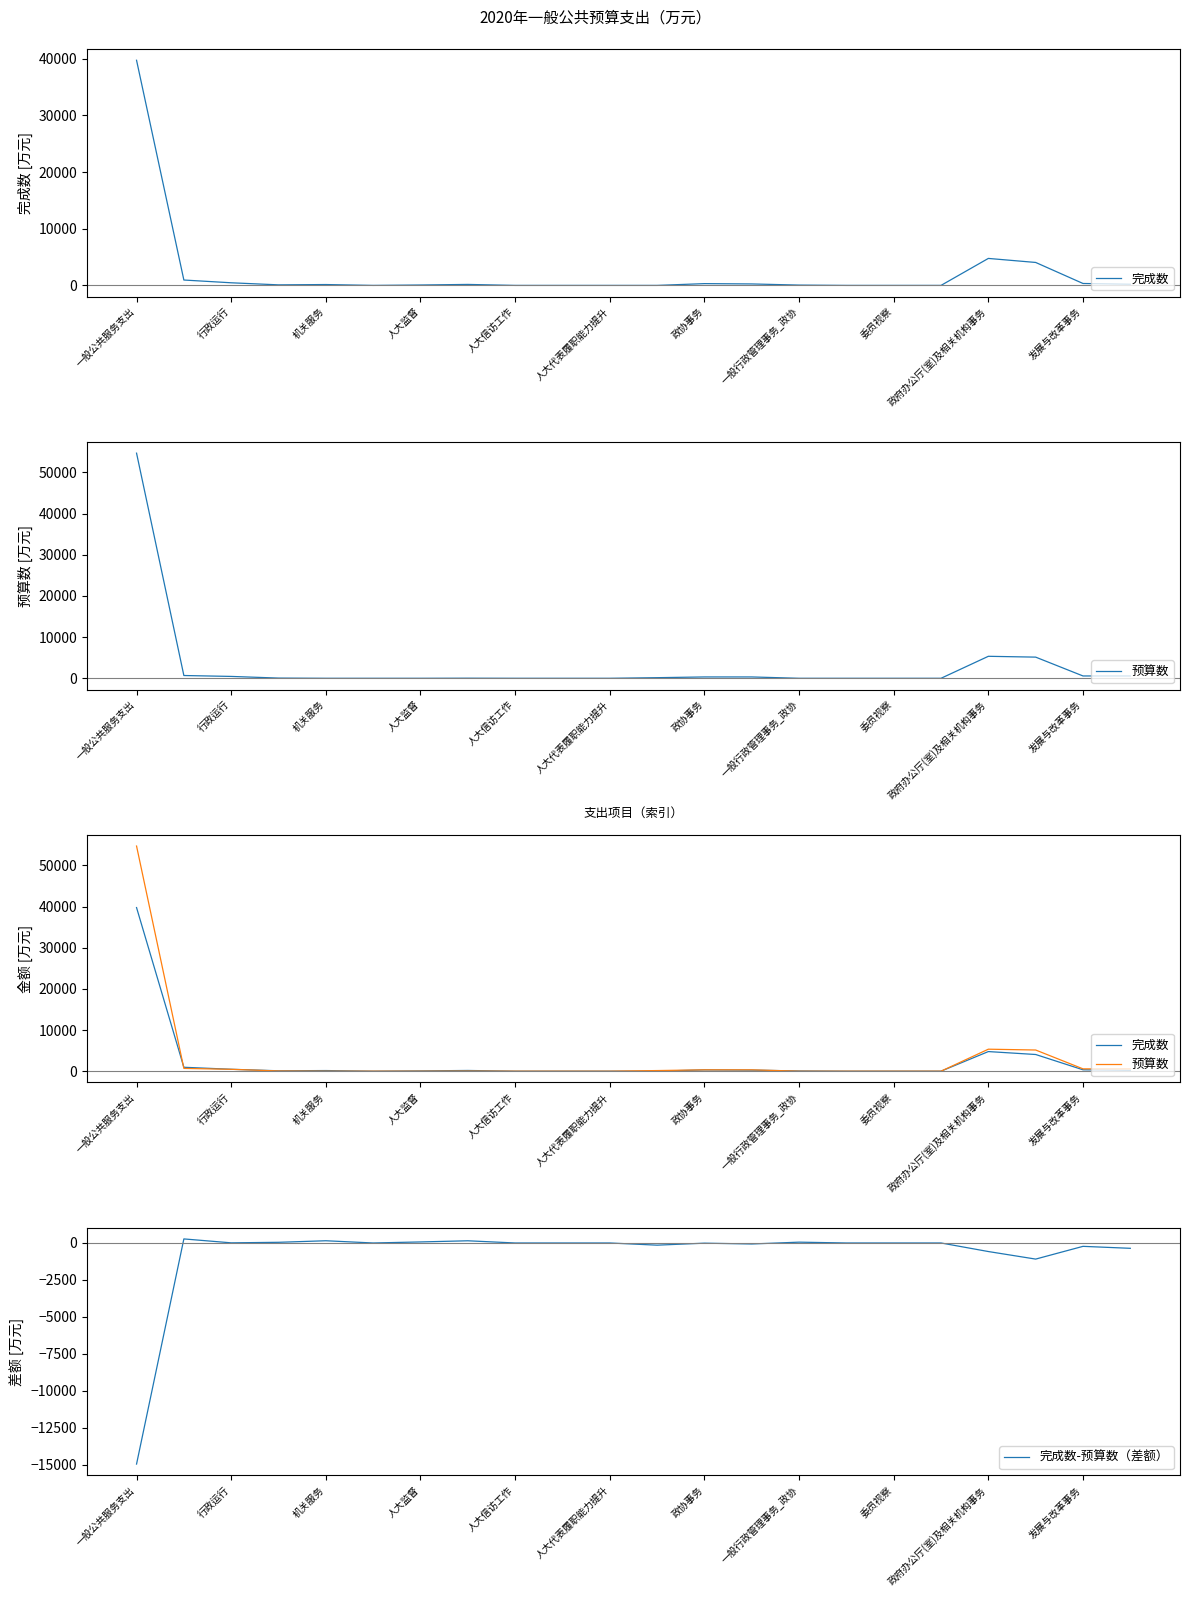

At which label does 完成数-预算数（差额） reach its minimum?

一般公共服务支出